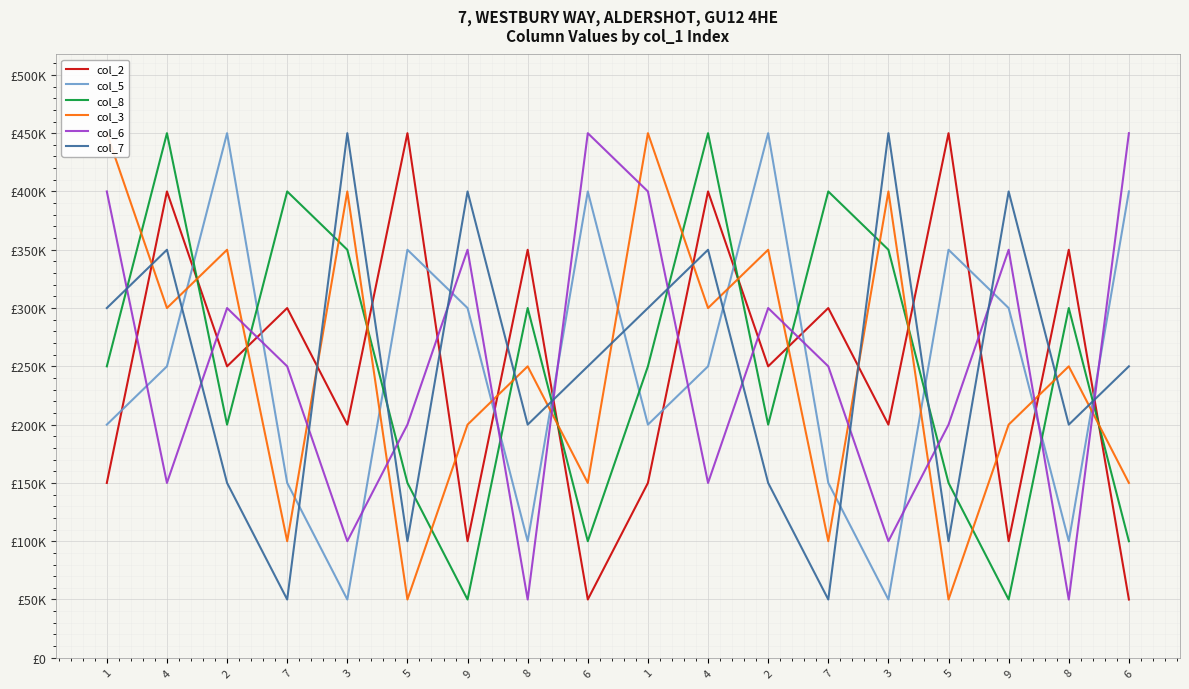

True or false: col_8 has a value of 191348 at 8.

False